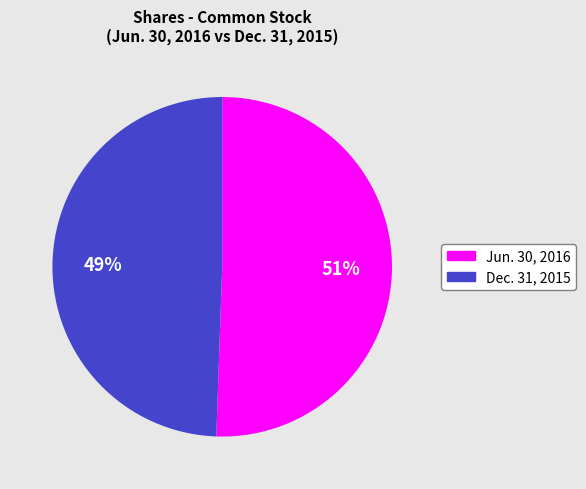

Count the number of slices in the pie.

2